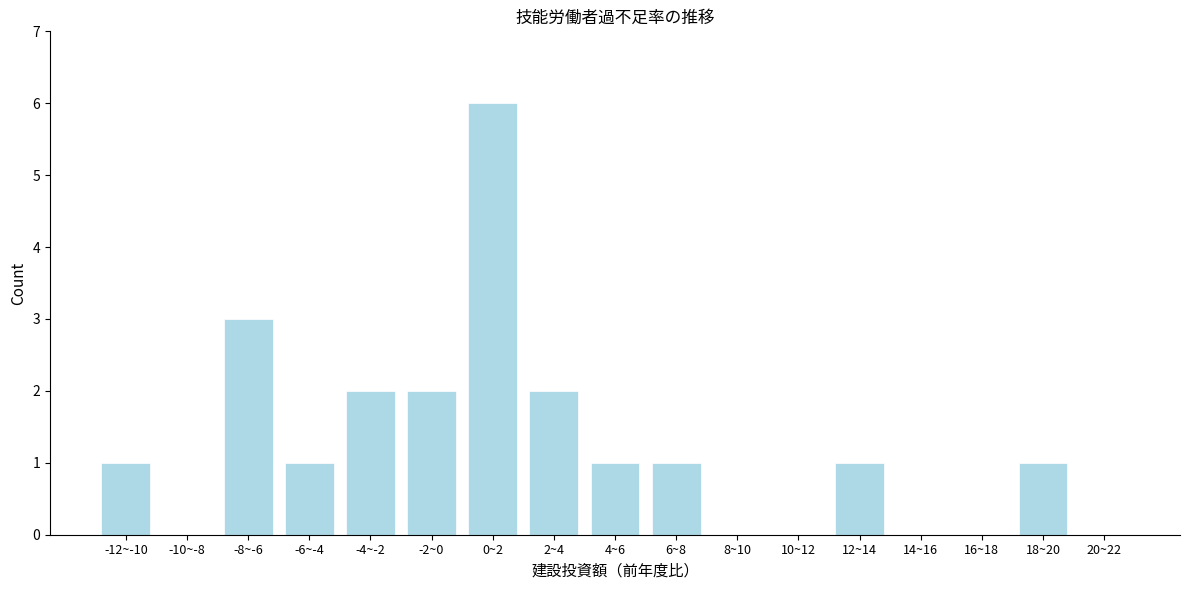

Reading right to left, transcribe all the data shown in this chart.

20~22=0	18~20=1	16~18=0	14~16=0	12~14=1	10~12=0	8~10=0	6~8=1	4~6=1	2~4=2	0~2=6	-2~0=2	-4~-2=2	-6~-4=1	-8~-6=3	-10~-8=0	-12~-10=1